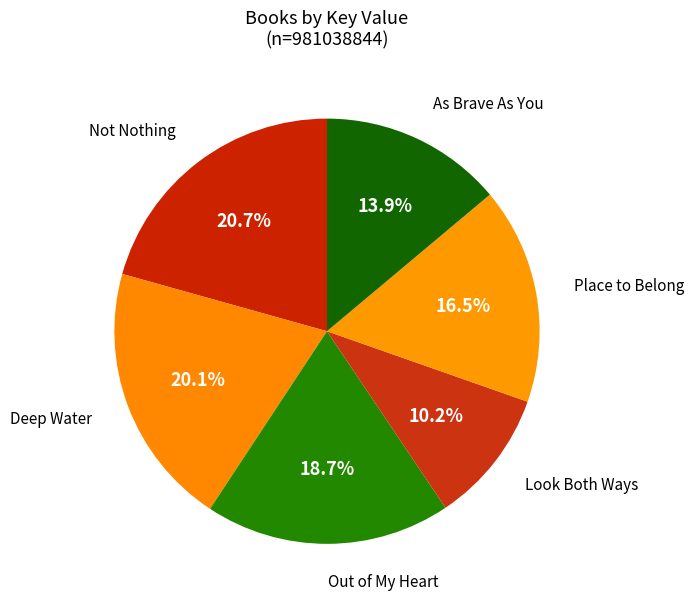

What percentage is NOT represented by As Brave As You?

86.1%